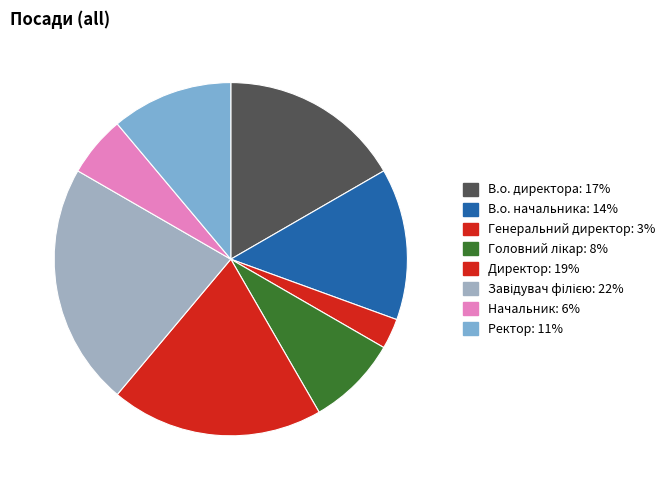

How many segments does this pie chart have?

8